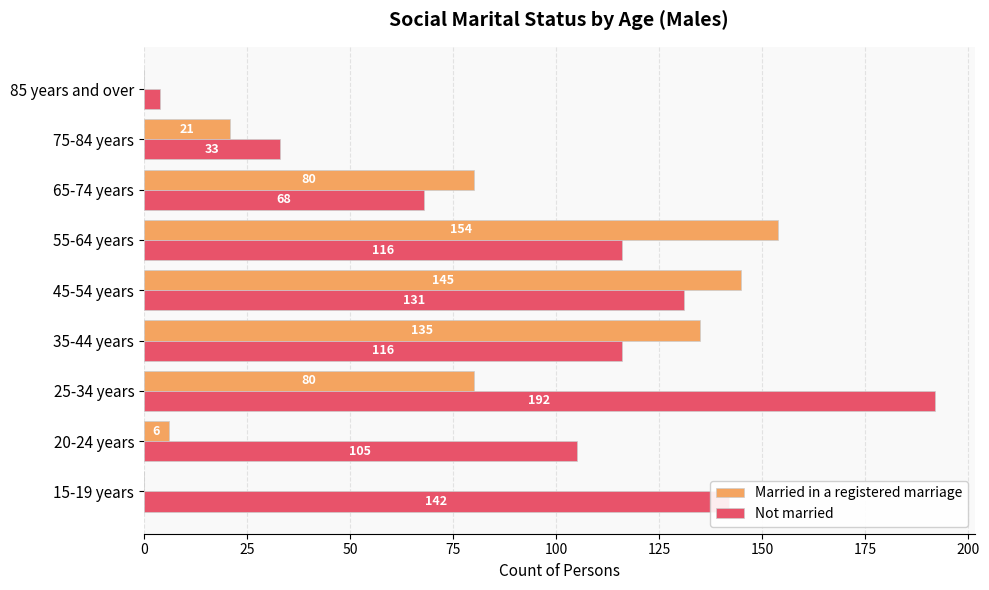

Which category has the highest value across all series?

25-34 years